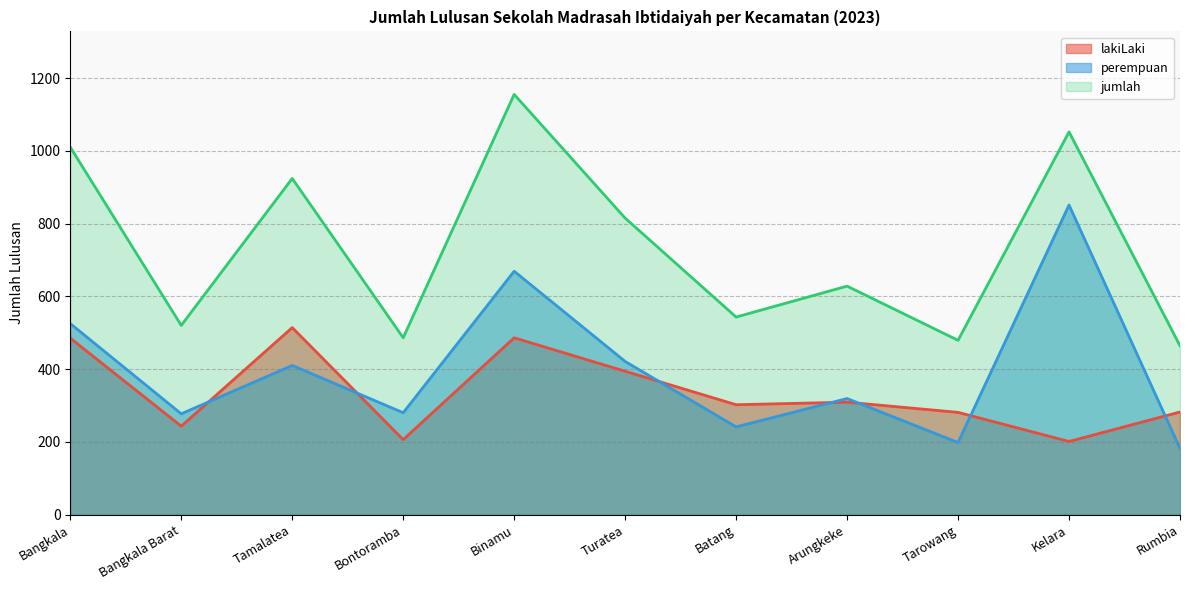

The perempuan series shows 667 at Turatea. True or false?

False